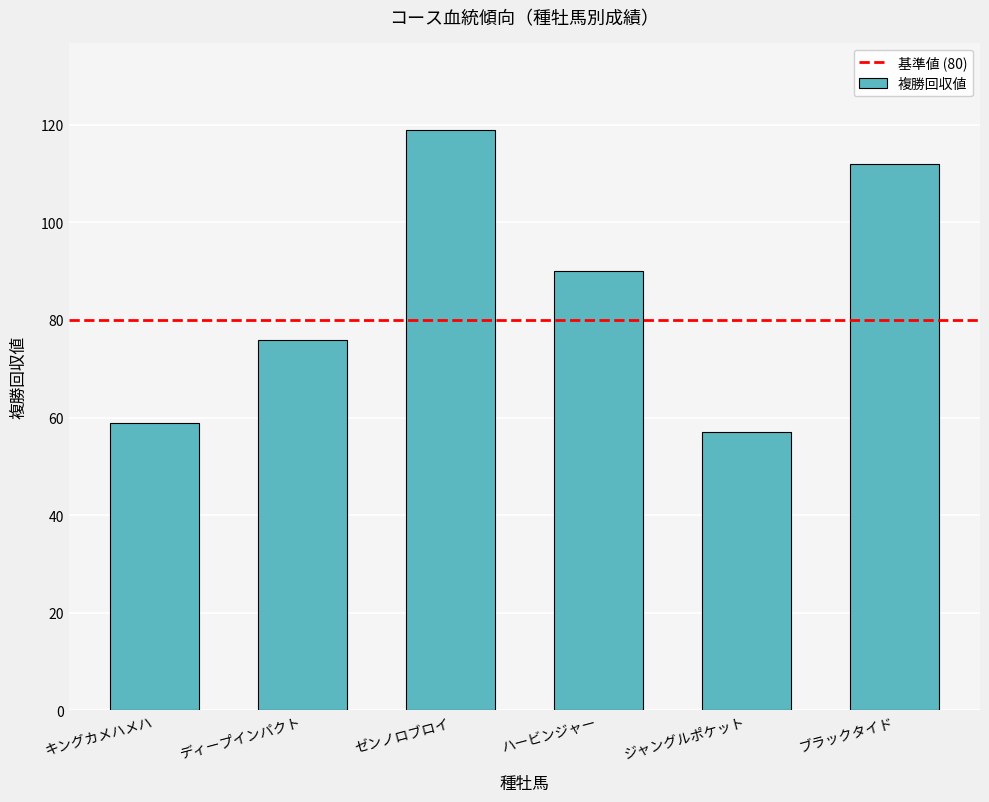

Where is the data nearest to the value 88?

ハービンジャー